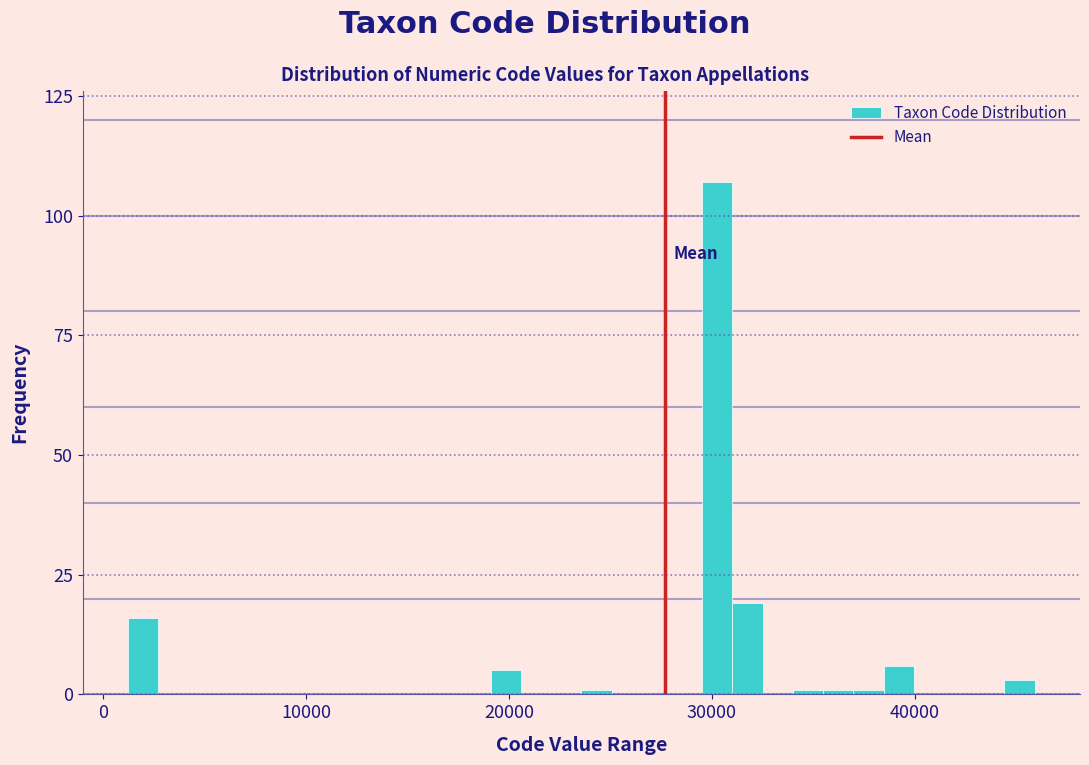

Read against the x-axis, roughly where is the centre of the tallest bar?

30000